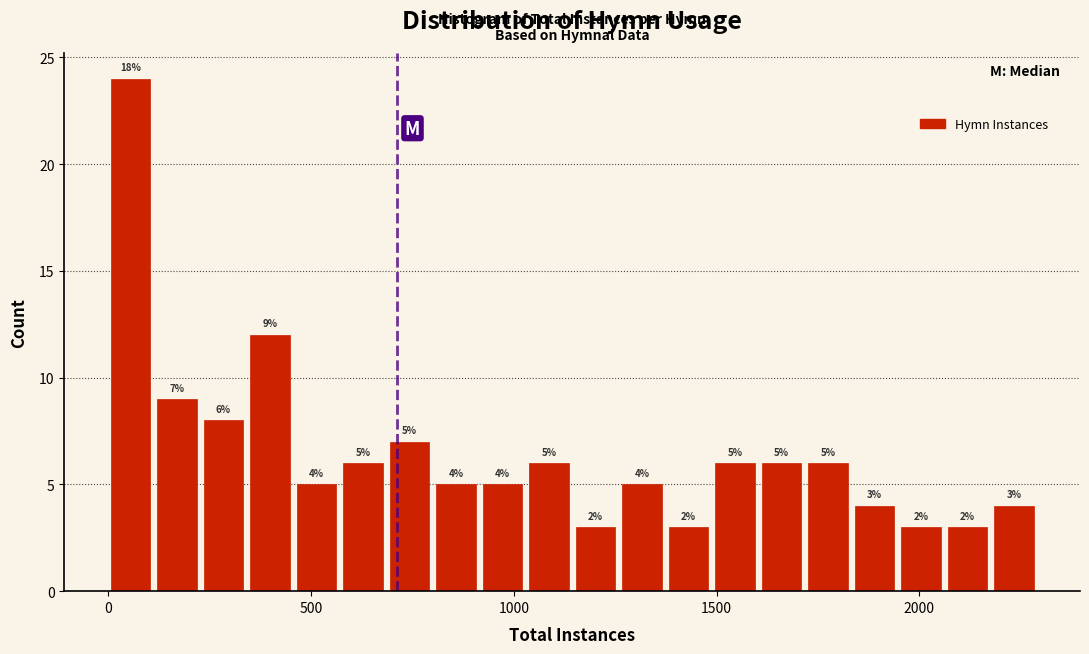

Around what value on the x-axis is the tallest bar? Give the approximate position of its centre, as read against the axis.

50